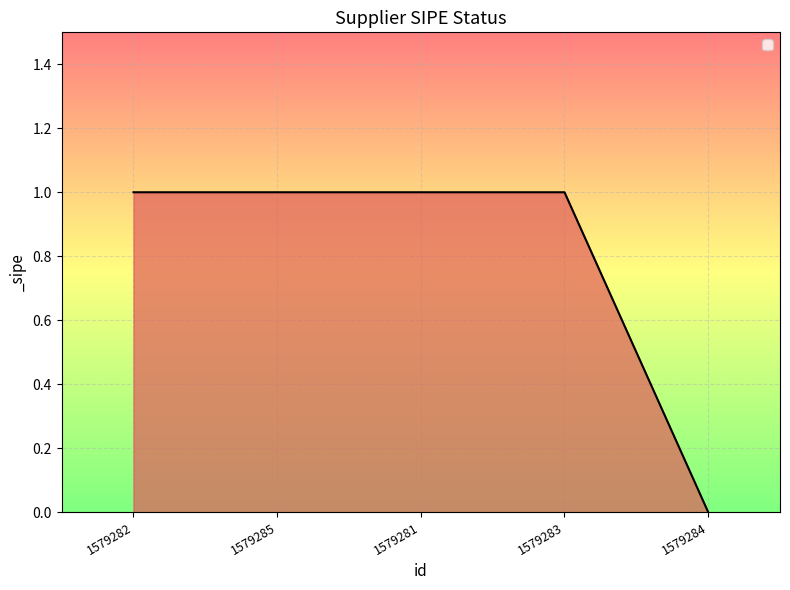

How many values are below 1?

1